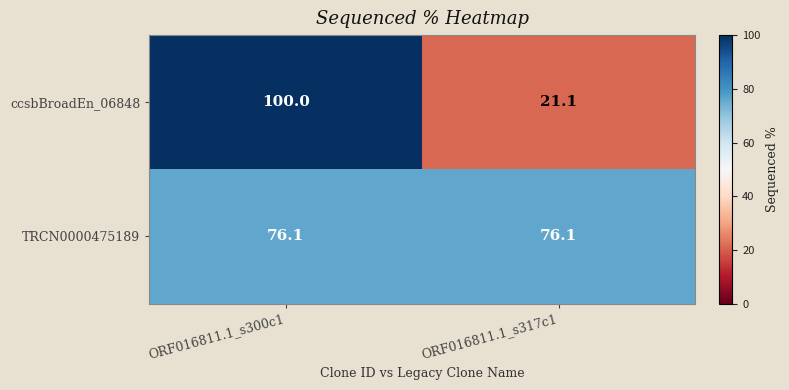

Is it true that ccsbBroadEn_06848 equals 100.0 at ORF016811.1_s300c1?

True